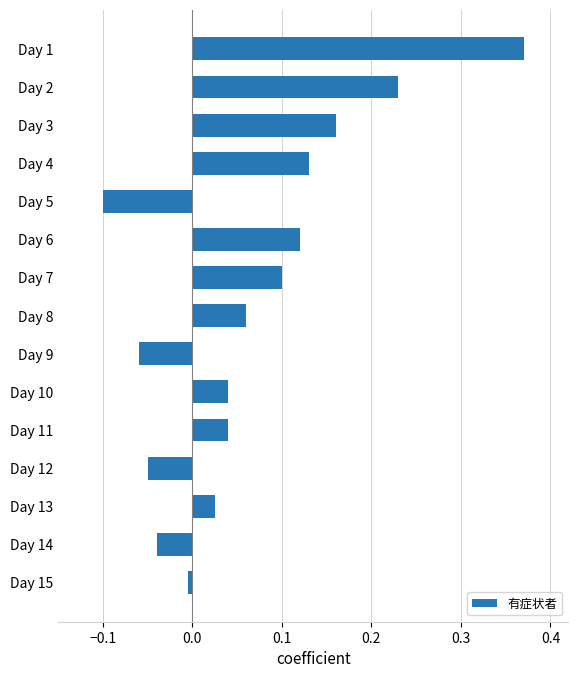

Between Day 14 and Day 5, which is larger?

Day 14